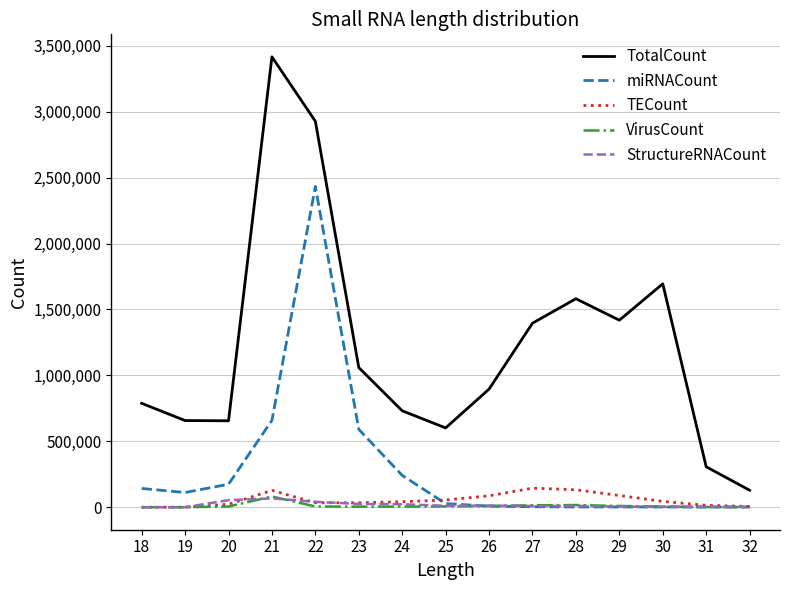

At which category is the sum across all series the highest?

22